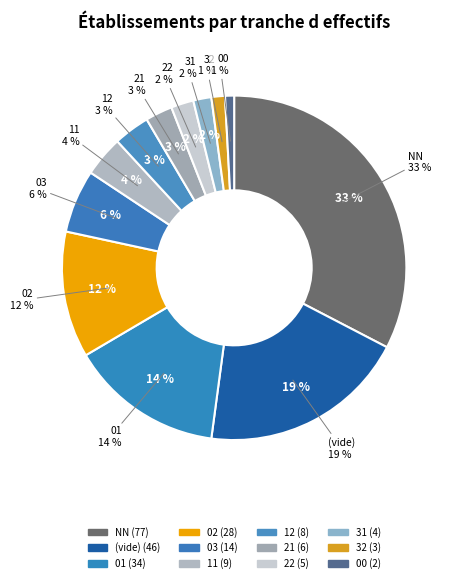

Which slice is the largest?

NN